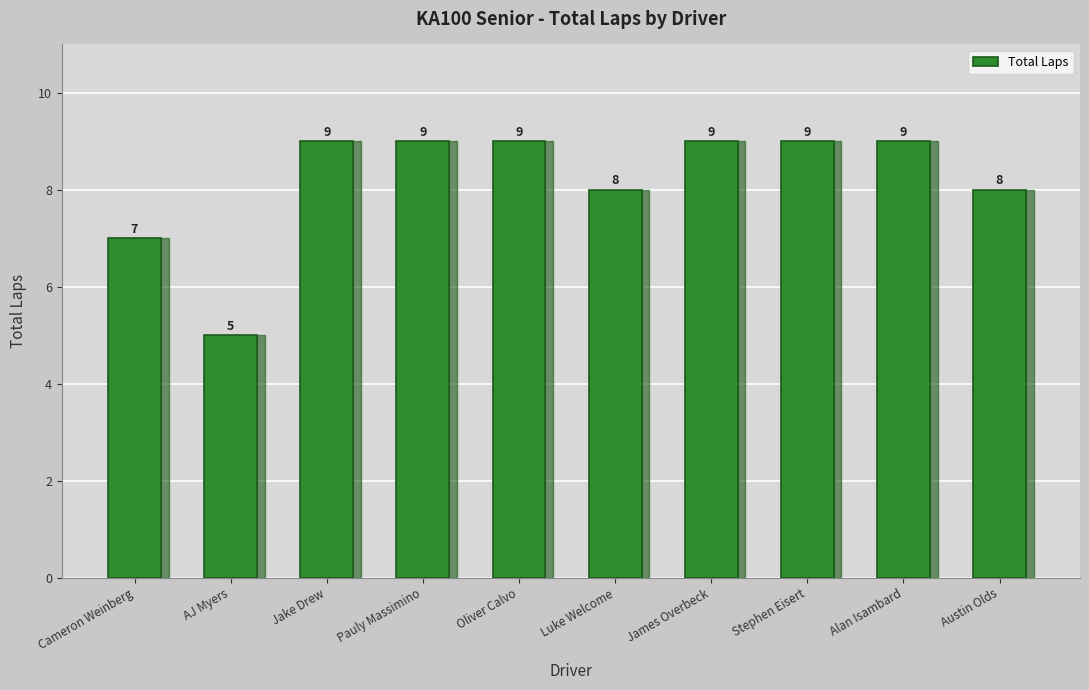

The chart shows a value of 12 at Cameron Weinberg. True or false?

False